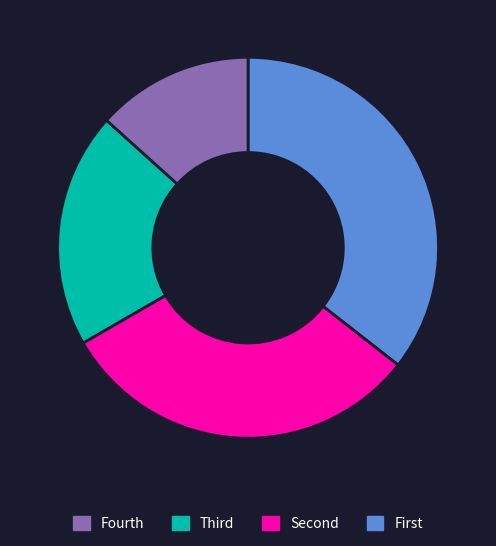

Count the number of slices in the pie.

4